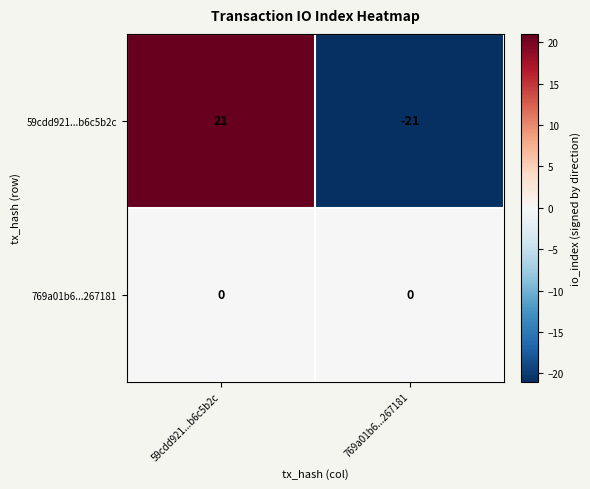

What is the maximum value shown in the chart?

21